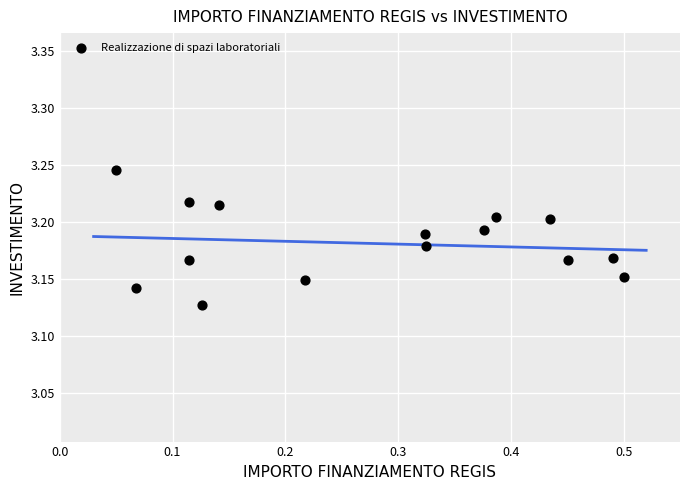

What is the range of X values (max minus min)?

0.4